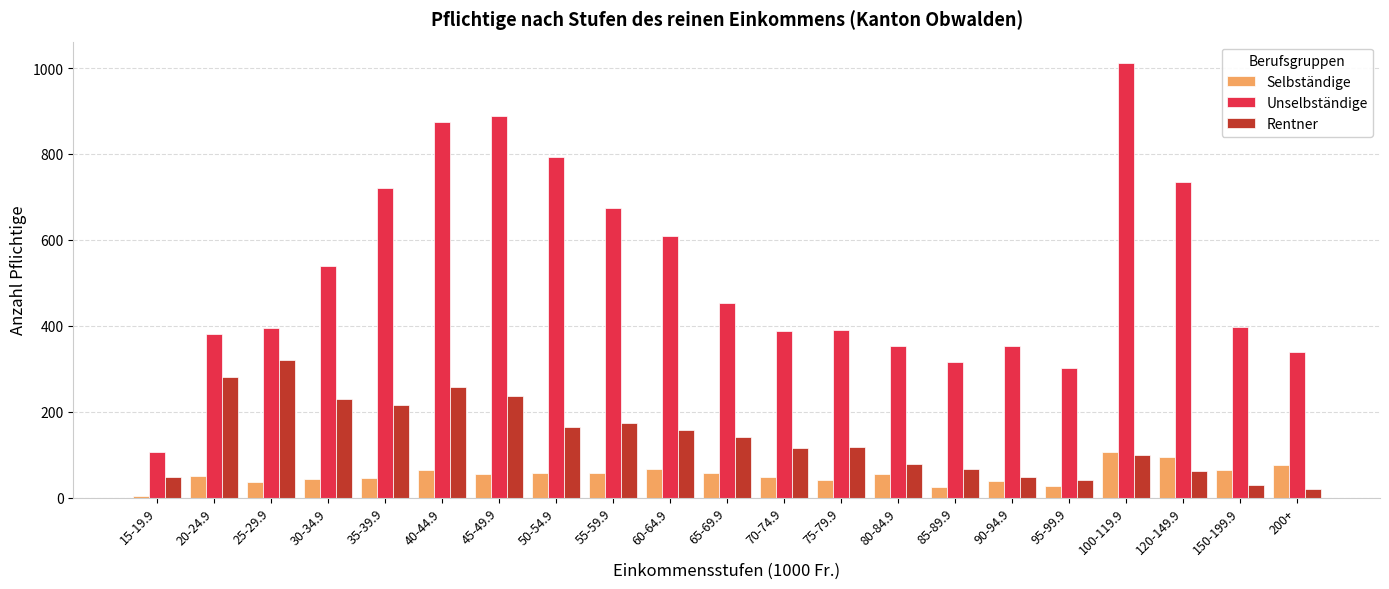

The Selbständige series shows 77 at 200+. True or false?

True